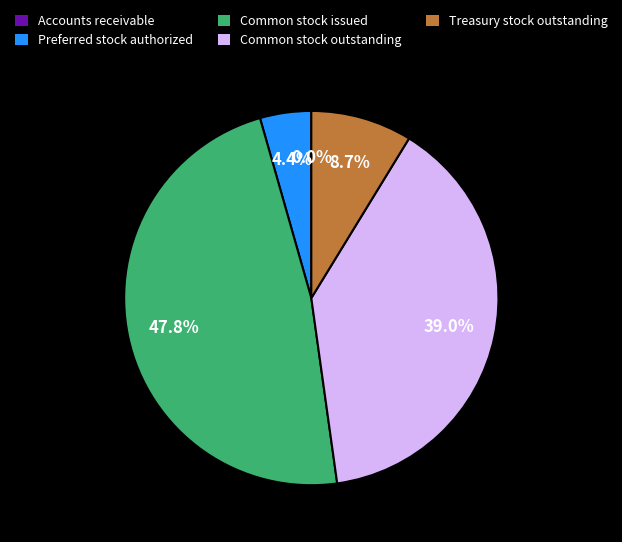

Is it true that Common stock issued is 61% of the pie?

False